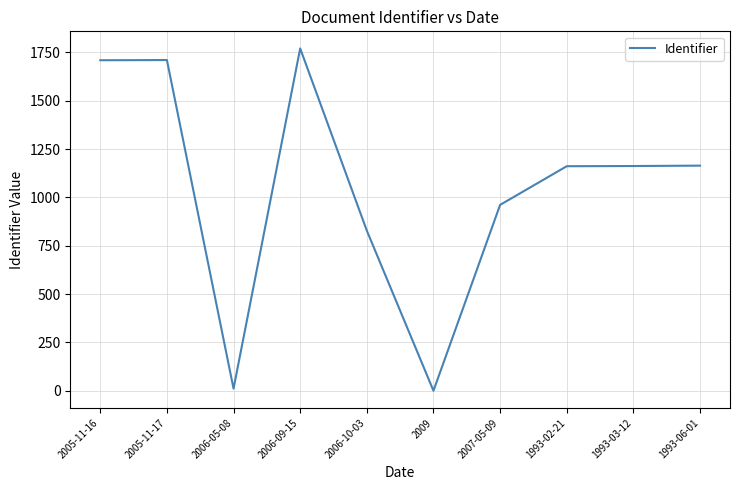

The value at 2005-11-16 is 1709. True or false?

True